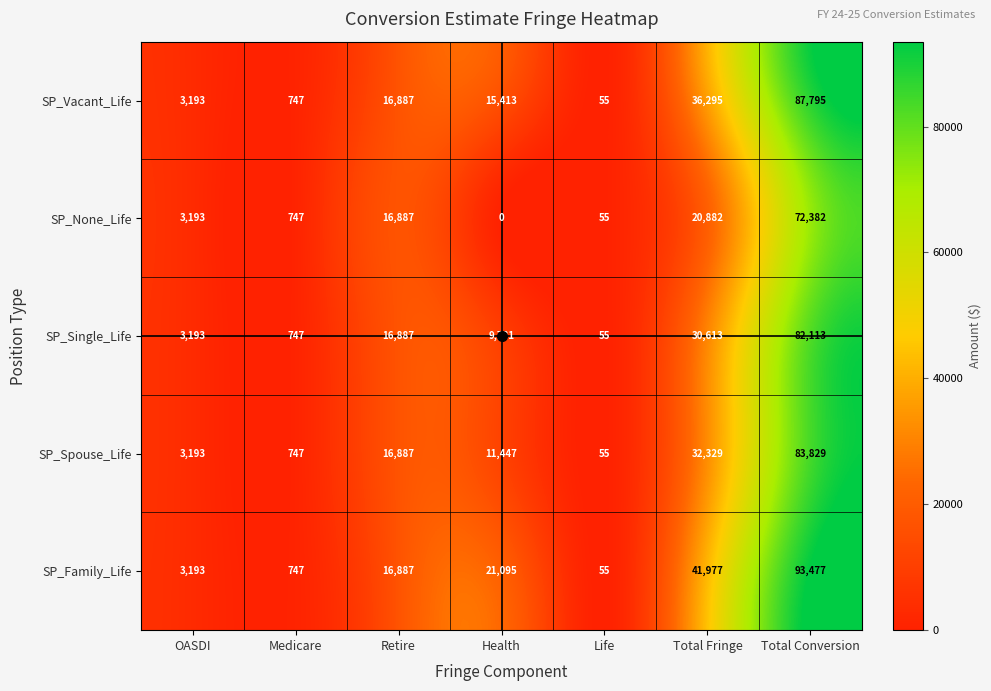

Count the number of data series in this chart.

5